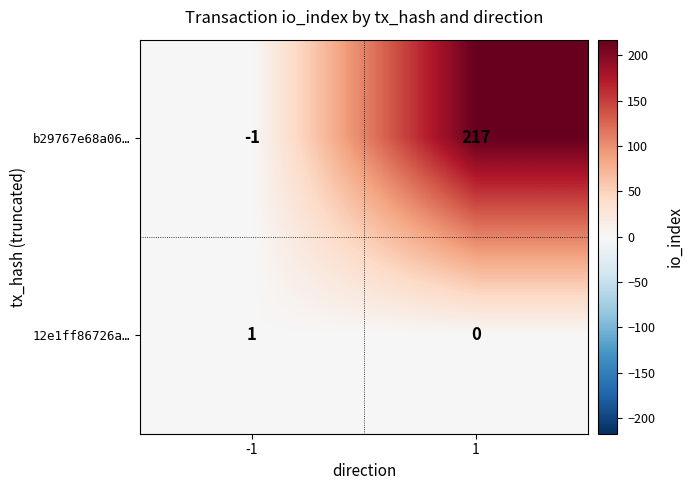

What is the approximate value of b29767e68a06… at 1?

217